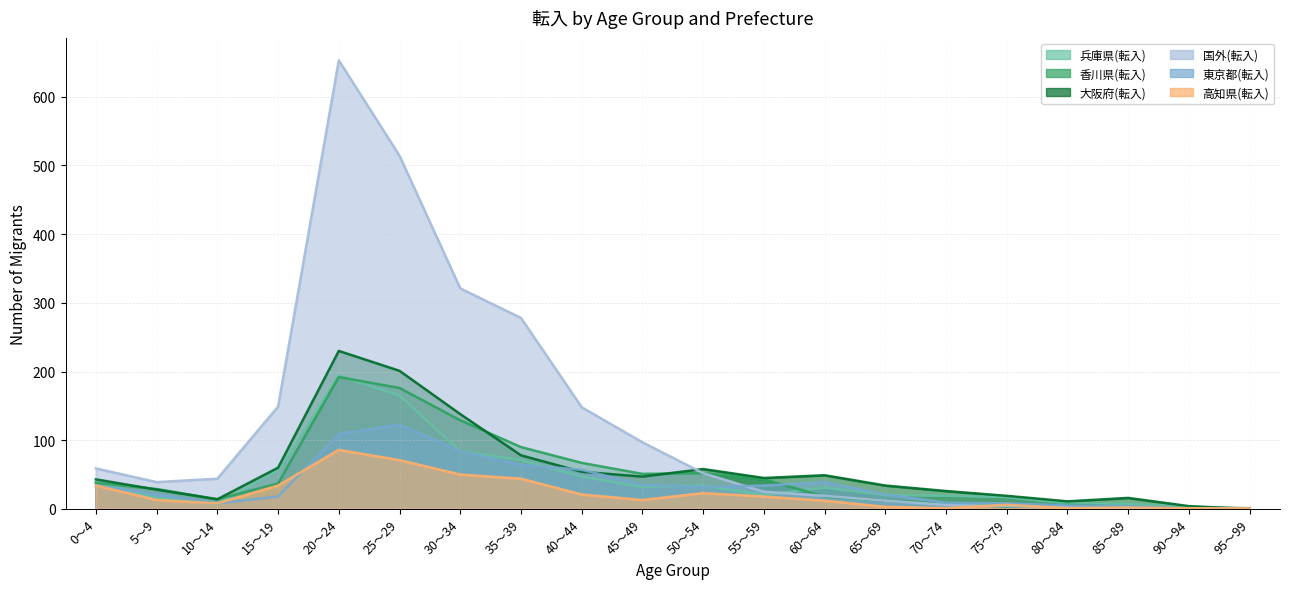

At how many categories does at least one series exceed 7?

18